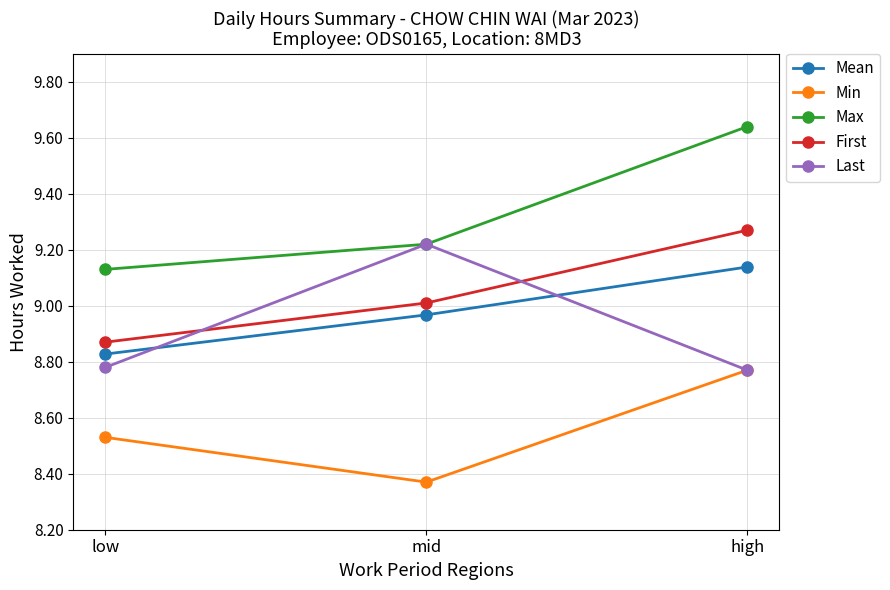

What are all the series names shown in the legend?

Mean, Min, Max, First, Last